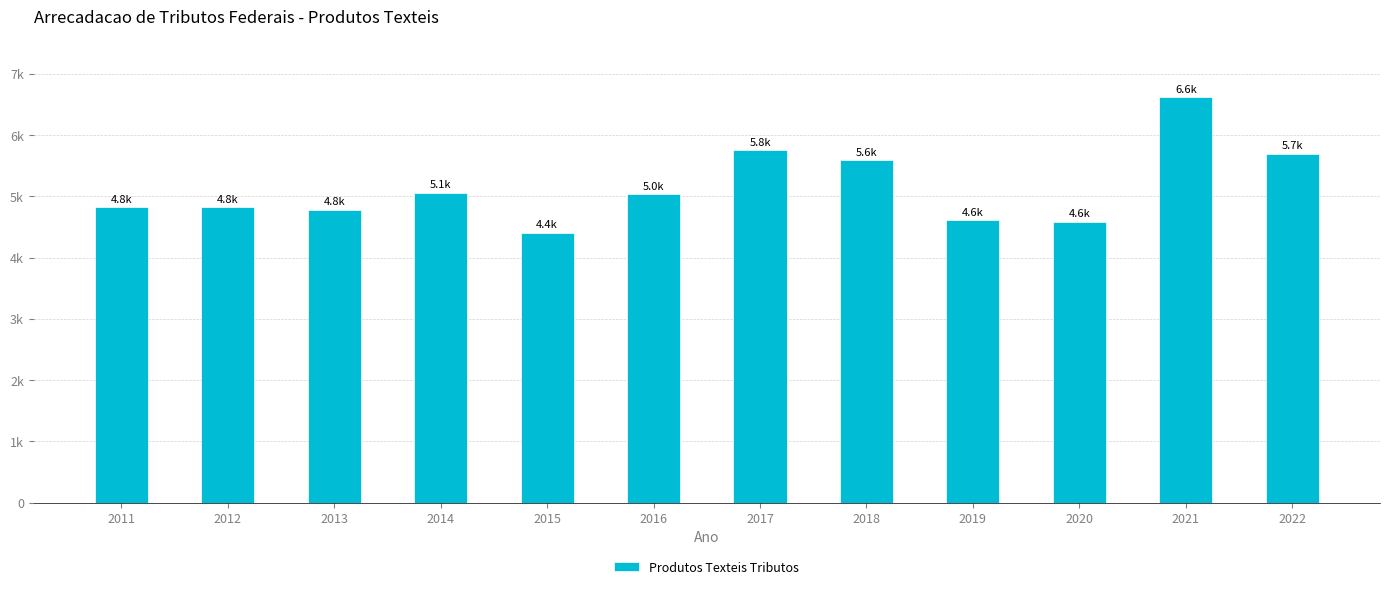

Are the bars horizontal?

No